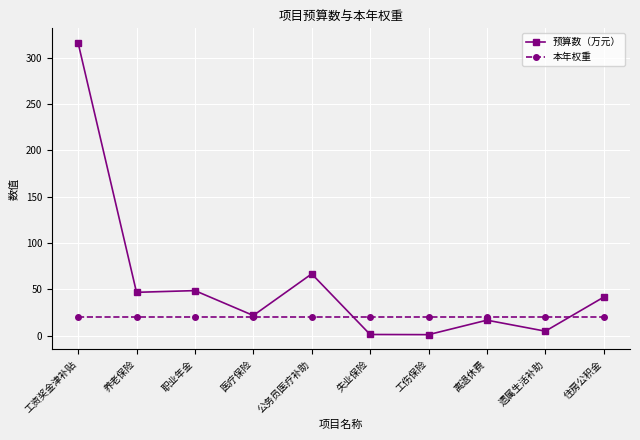

Which category has the highest value across all series?

工资奖金津补贴